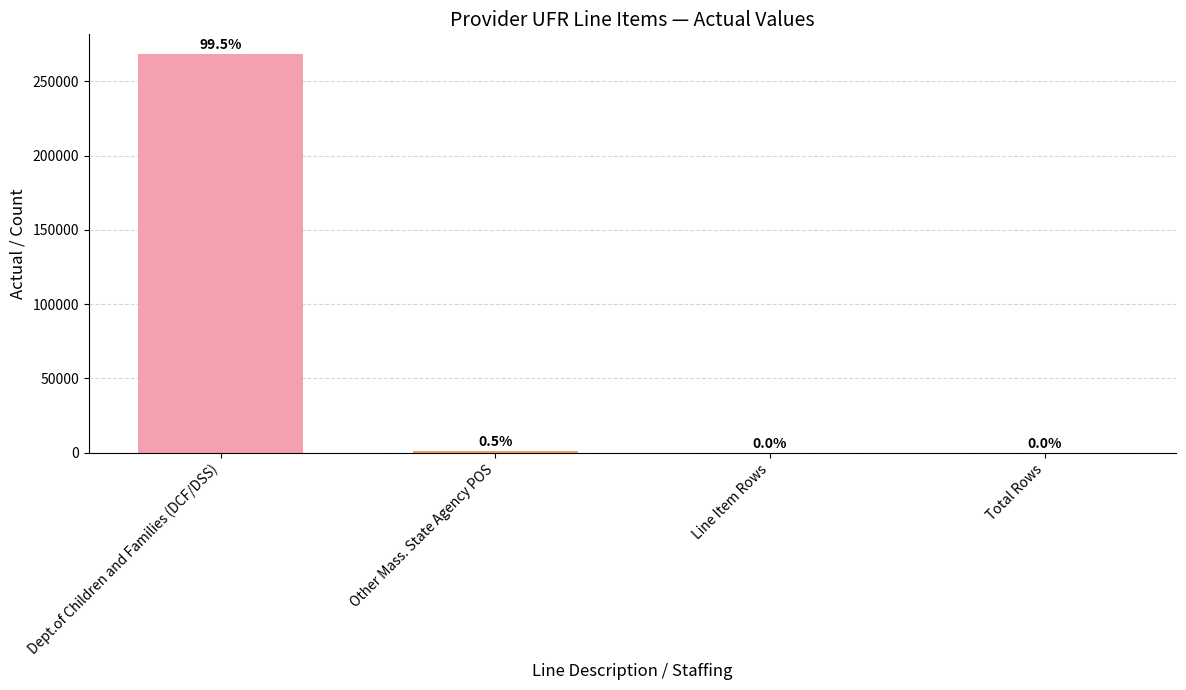

The chart shows a value of 56 at Total Rows. True or false?

False